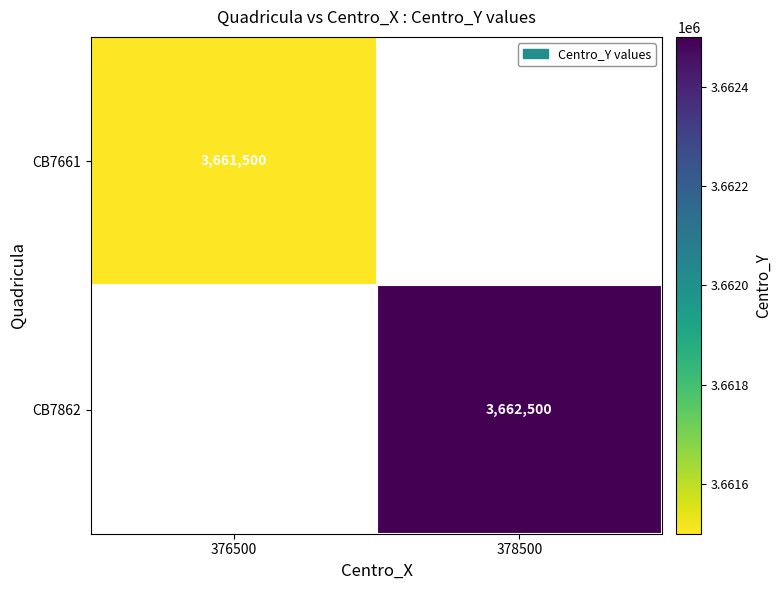

At which category does the chart reach its minimum across all series?

376500